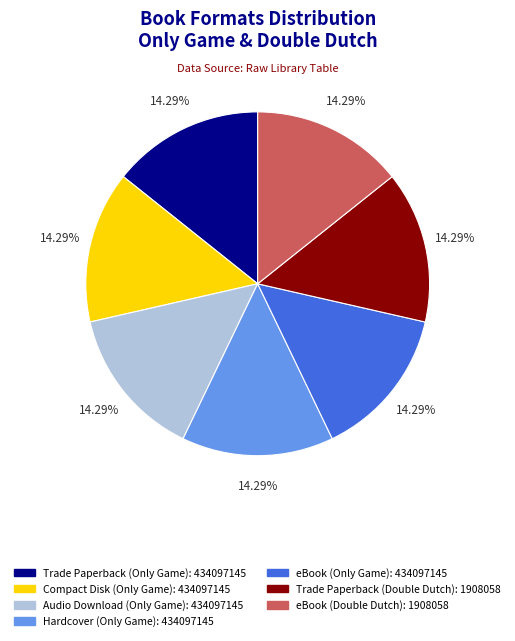

What percentage is NOT represented by Trade Paperback (Double Dutch)?

85.7%